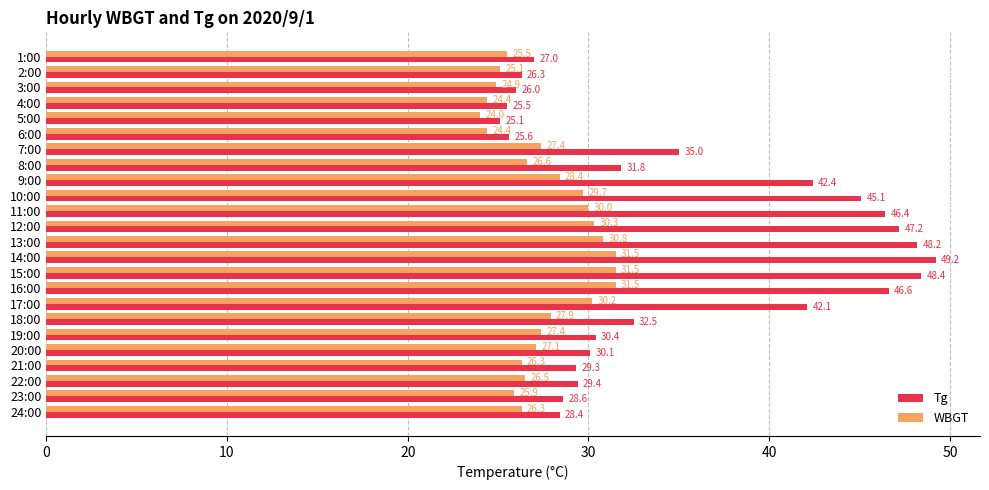

List the series in order of their peak value, lowest first.

WBGT, Tg